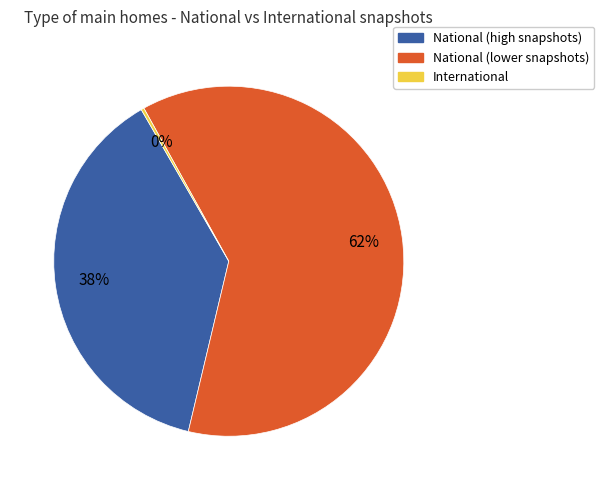

Is there any slice that represents more than half of the pie?

Yes